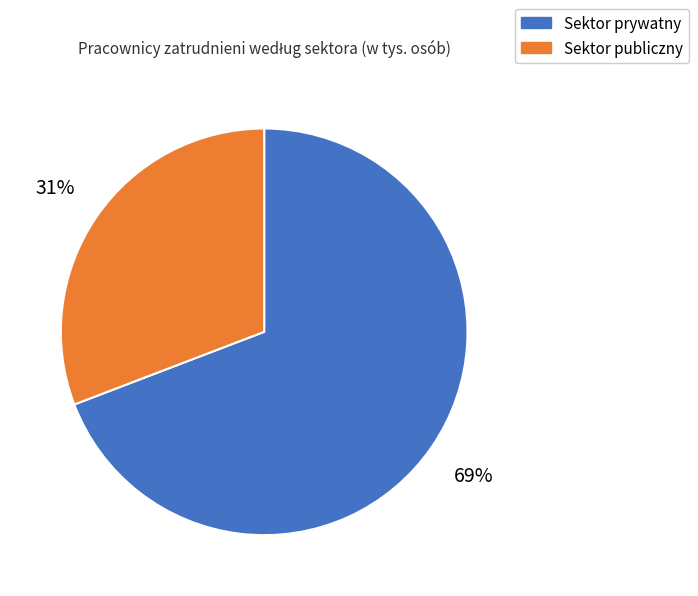

Count the number of slices in the pie.

2